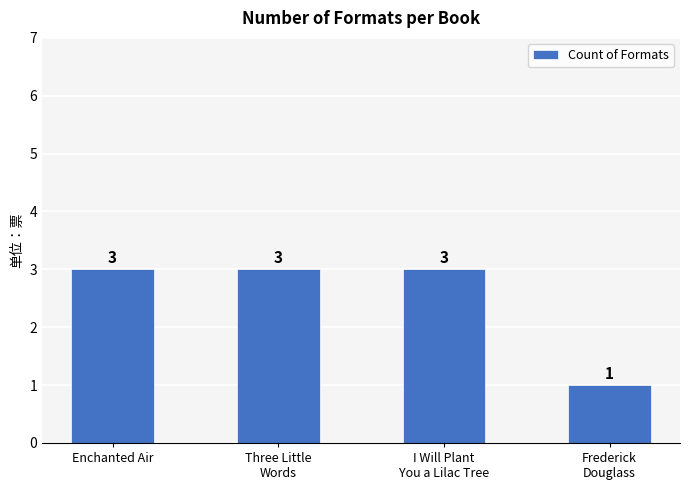

Is it true that the value at I Will Plant
You a Lilac Tree is 2?

False